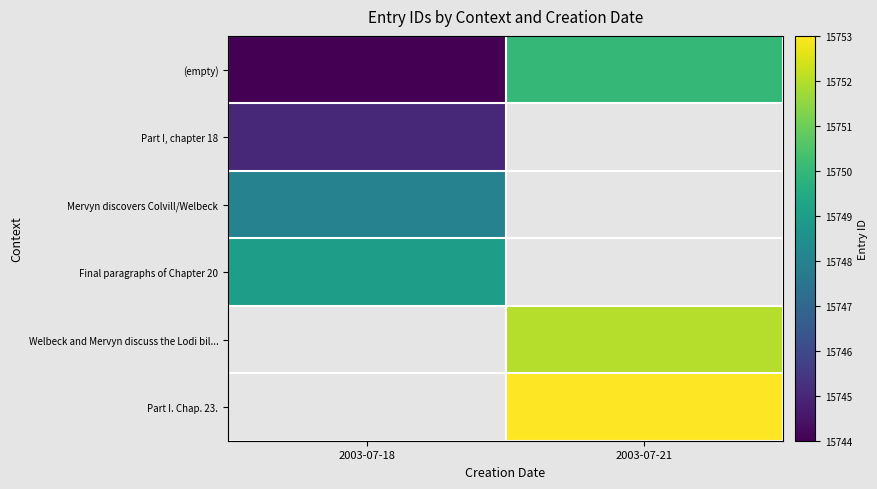

Where is Mervyn discovers Colvill/Welbeck nearest to the value 15748?

2003-07-18